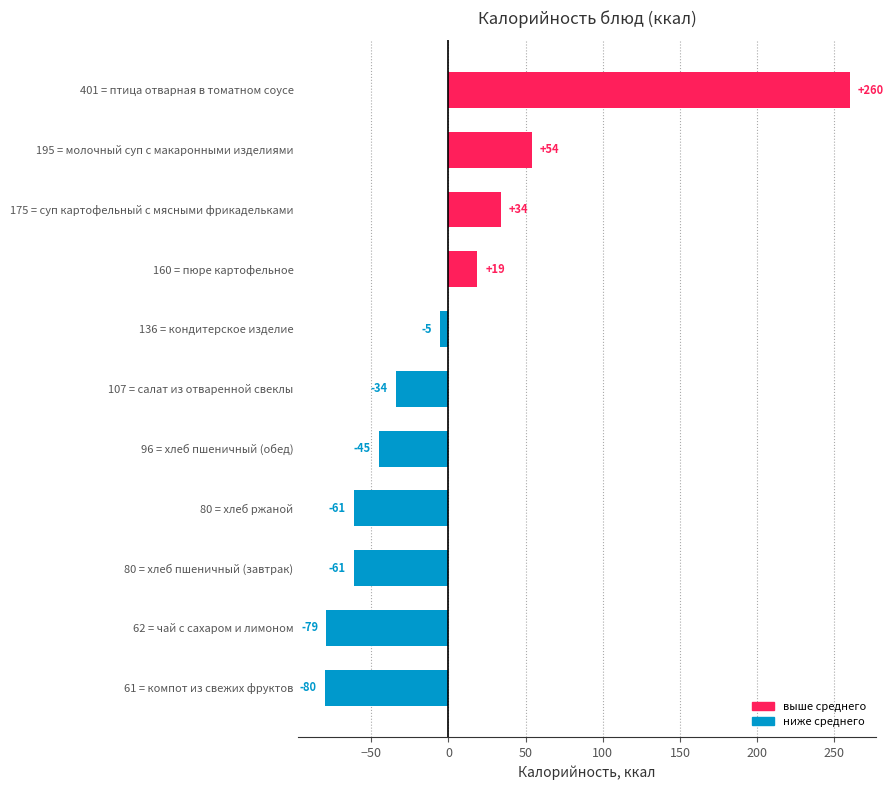

What is the change in value from 80 = хлеб ржаной to 96 = хлеб пшеничный (обед)?

+16.0